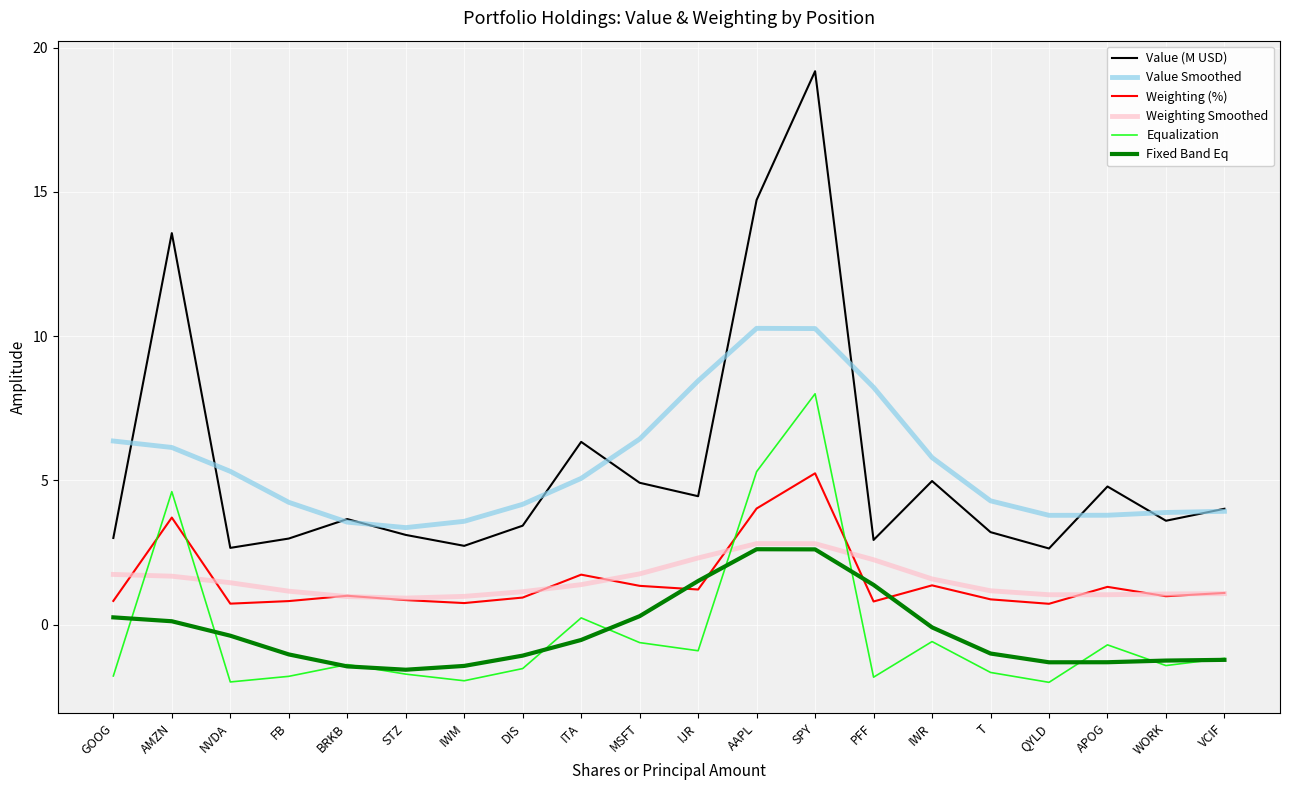

At which category is the sum across all series the highest?

SPY